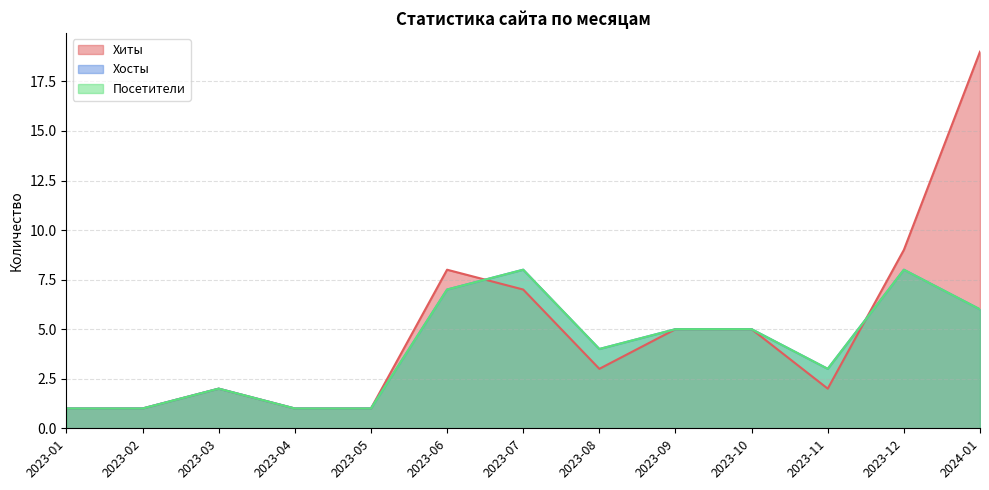

Reading left to right, extract all data points from this chart.

Хиты: 1	1	2	1	1	8	7	3	5	5	2	9	19
Хосты: 1	1	2	1	1	7	8	4	5	5	3	8	6
Посетители: 1	1	2	1	1	7	8	4	5	5	3	8	6